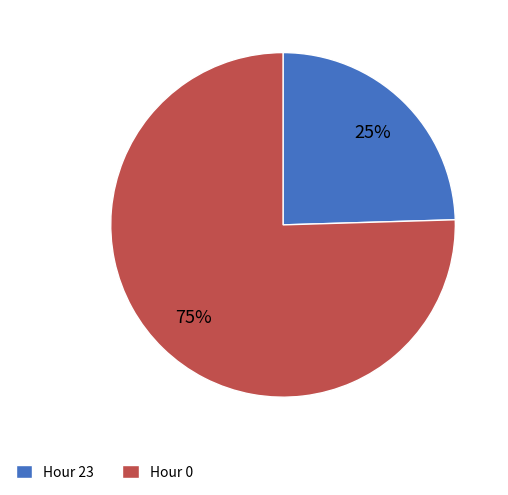

Do Hour 0 and Hour 23 together represent more than half of the pie?

Yes